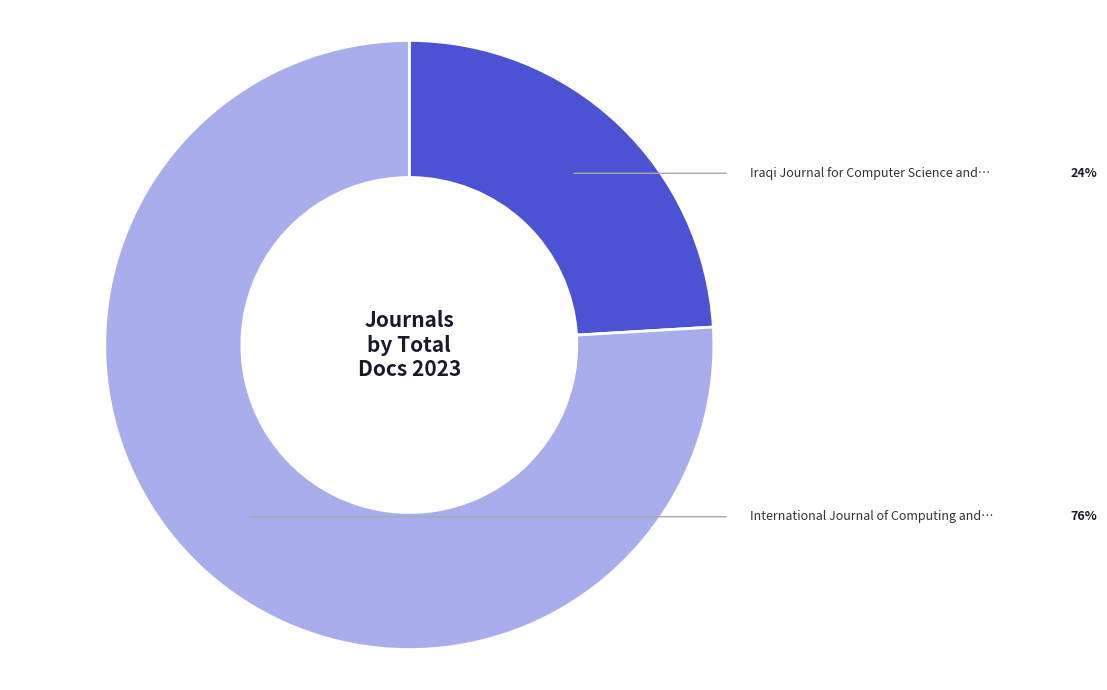

Is there any slice that represents more than half of the pie?

Yes